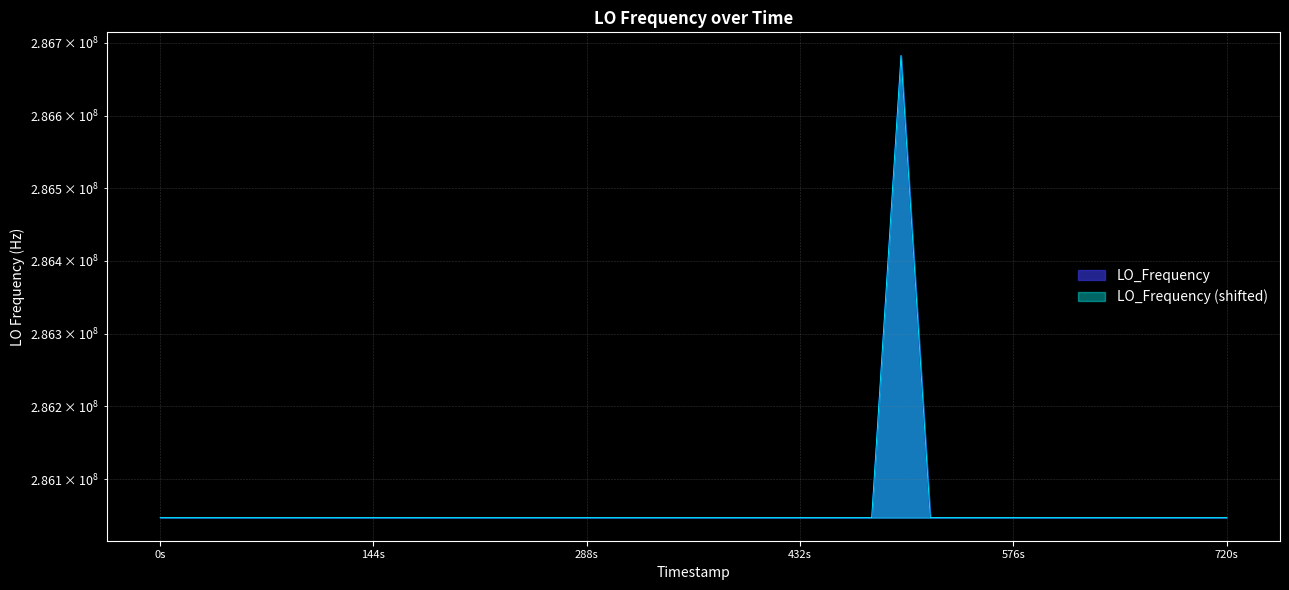

True or false: the data has more than 0 interior local peaks.

True